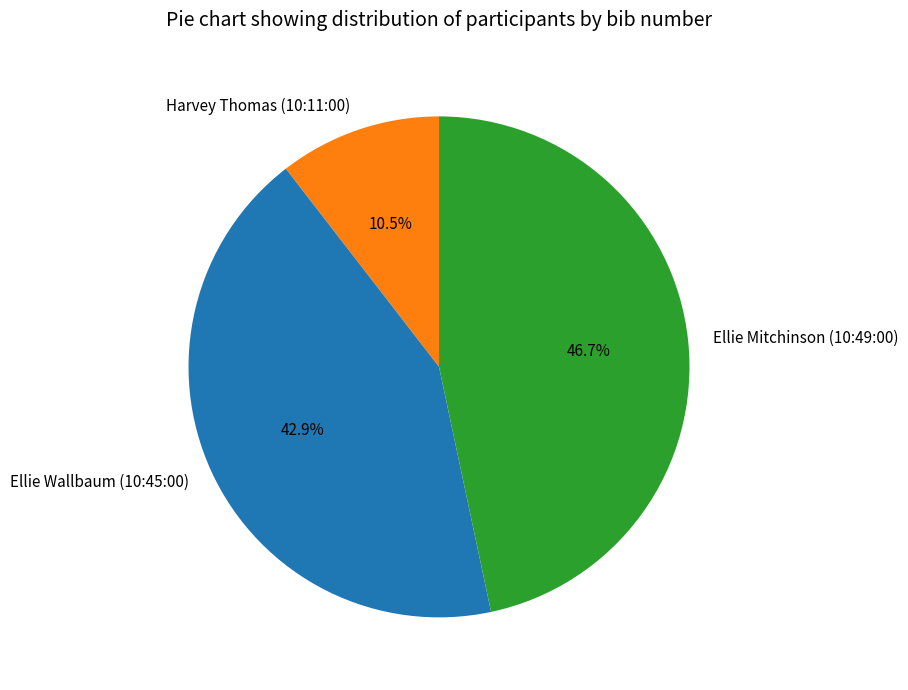

What percentage is the Ellie Wallbaum (10:45:00) slice, to the nearest percent?

43%